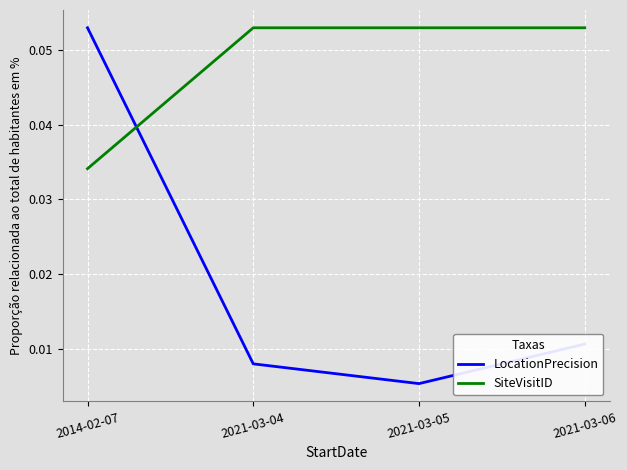

How many categories are shown in the chart?

4